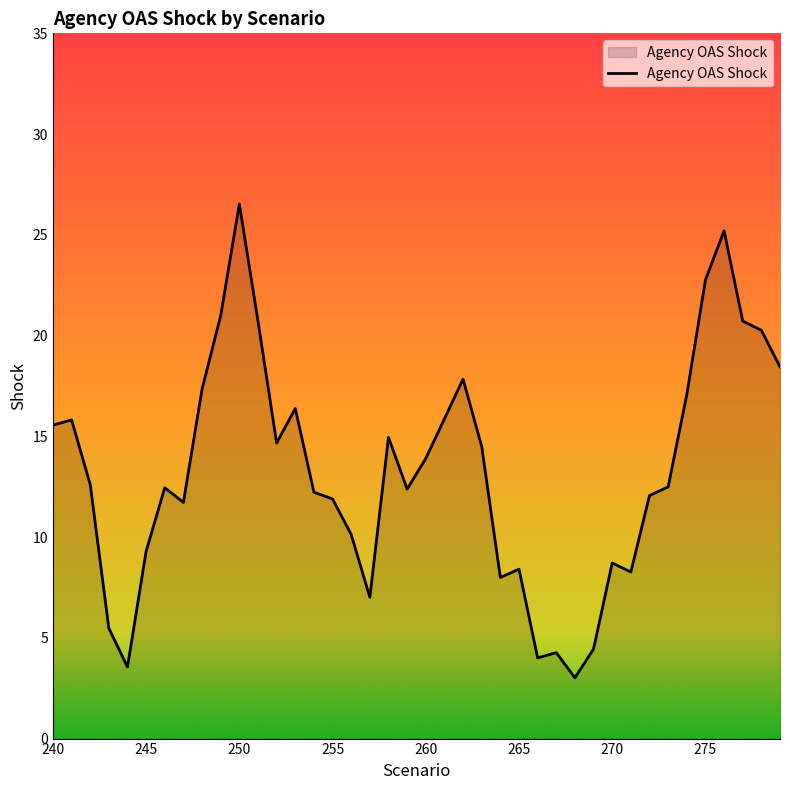

What is the minimum value shown in the chart?

3.0